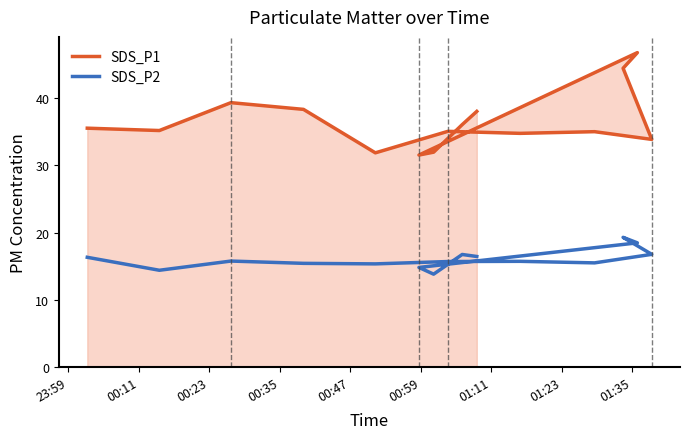

True or false: SDS_P2 has more than 0 points higher than both neighbors.

True